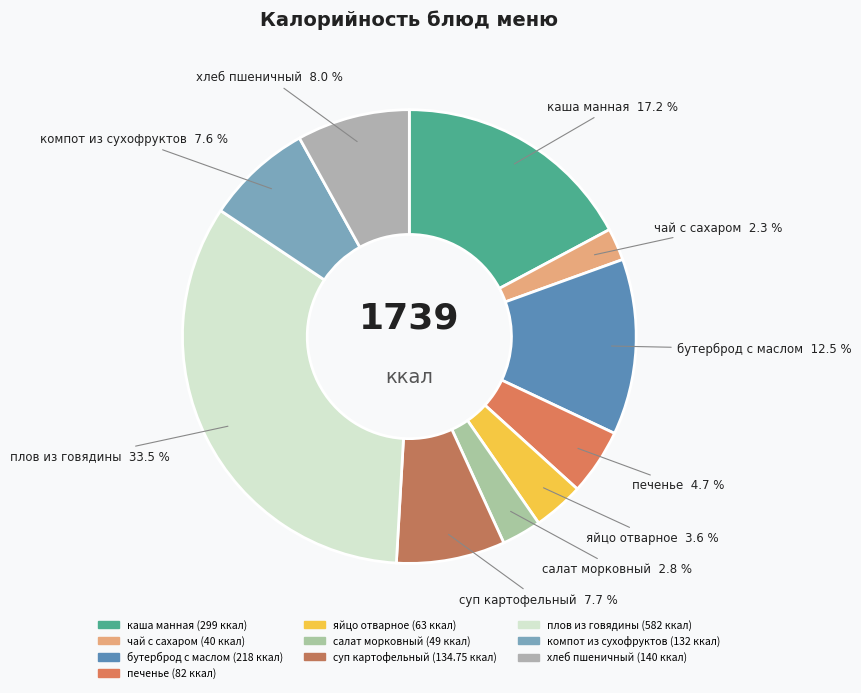

Approximately how many times larger is the value at плов из говядины compared to салат морковный?

11.9